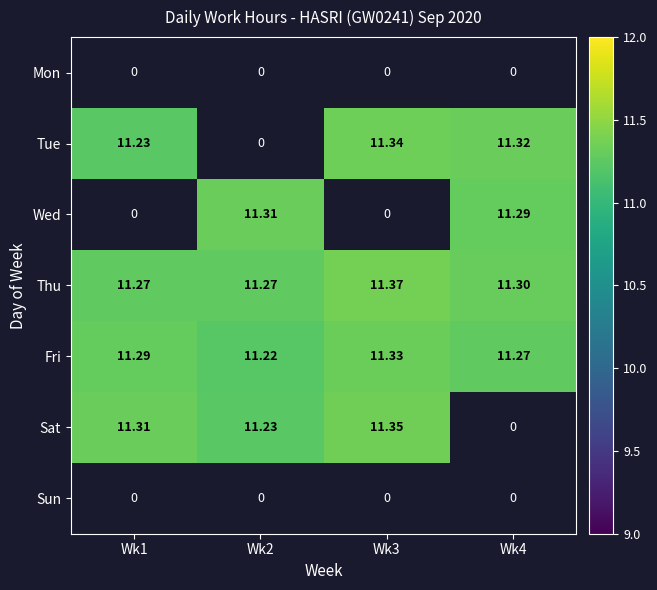

At which label is Fri closest to 11?

Wk2